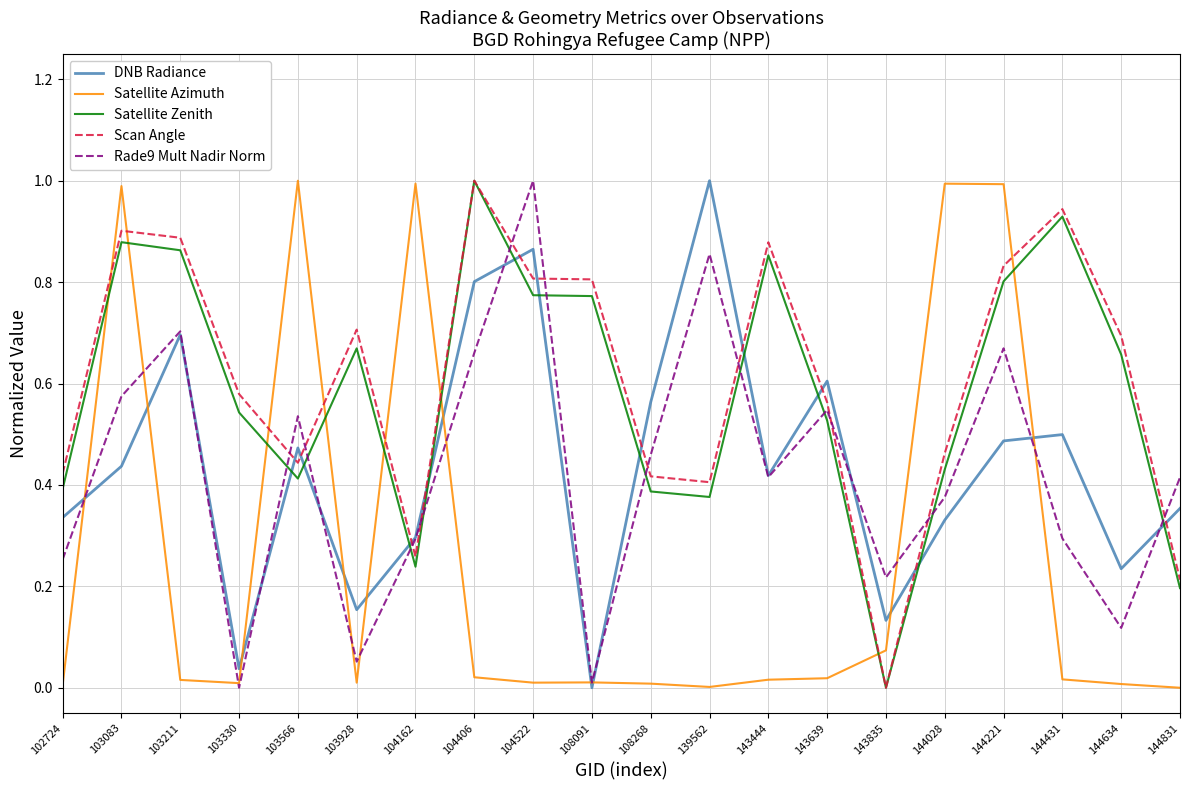

Between 103083 and 103566, which series saw the biggest shift?

Satellite Zenith